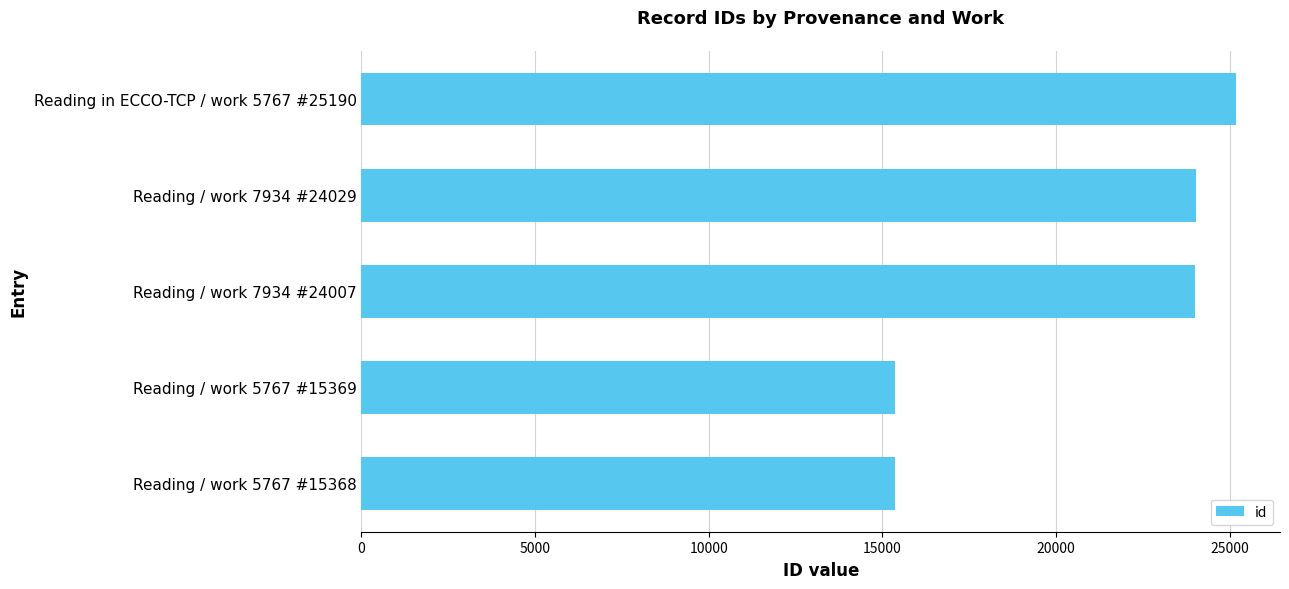

How many data points does each series have?

5